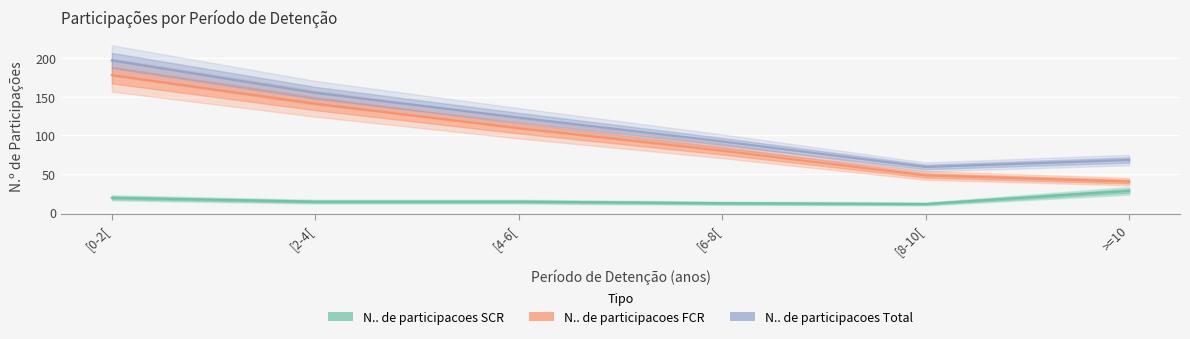

What is the minimum value for N.. de participacoes SCR?

11